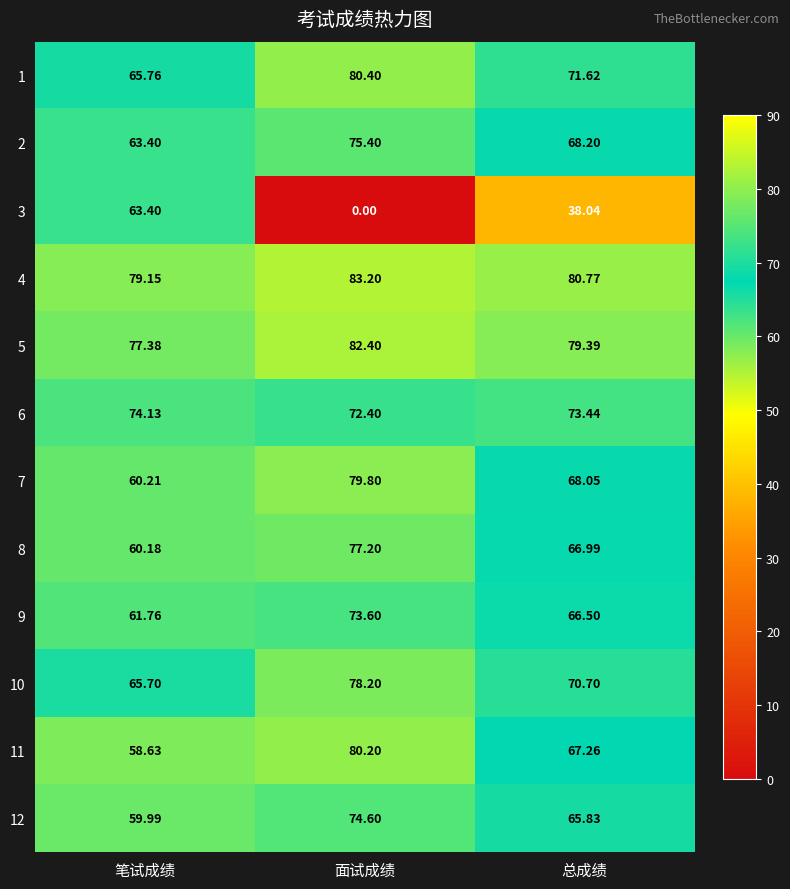

Which series has the widest spread of values?

3